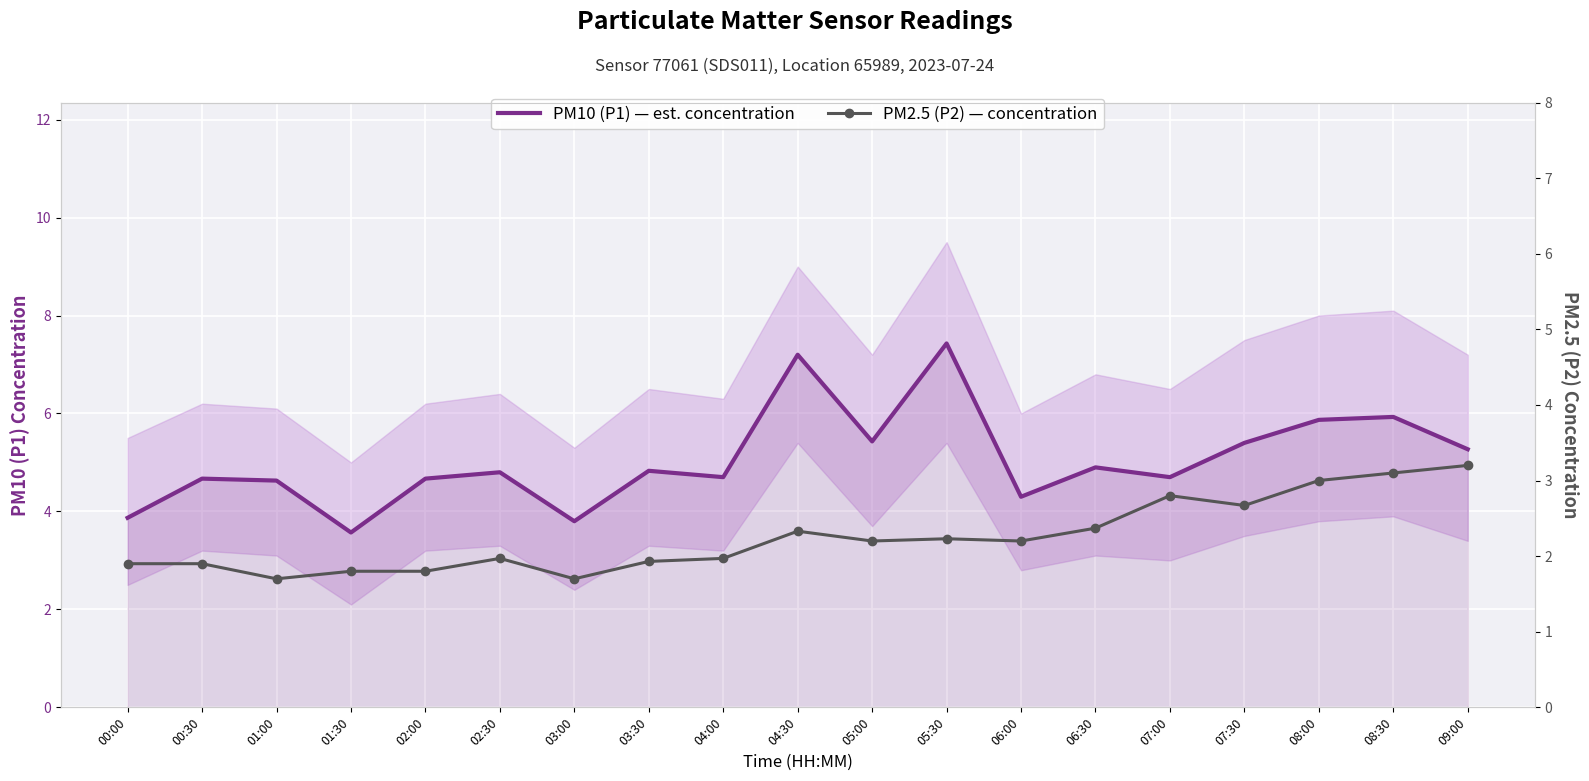

The PM10 (P1) — est. concentration series shows 6.3 at 01:30. True or false?

False